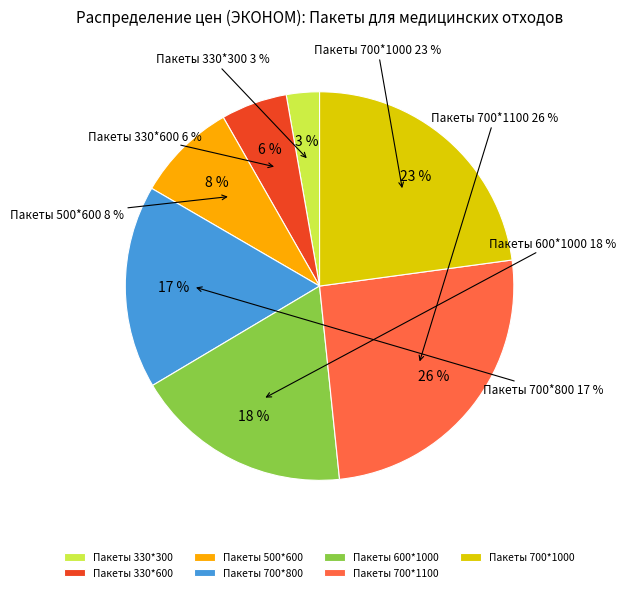

How many segments does this pie chart have?

7